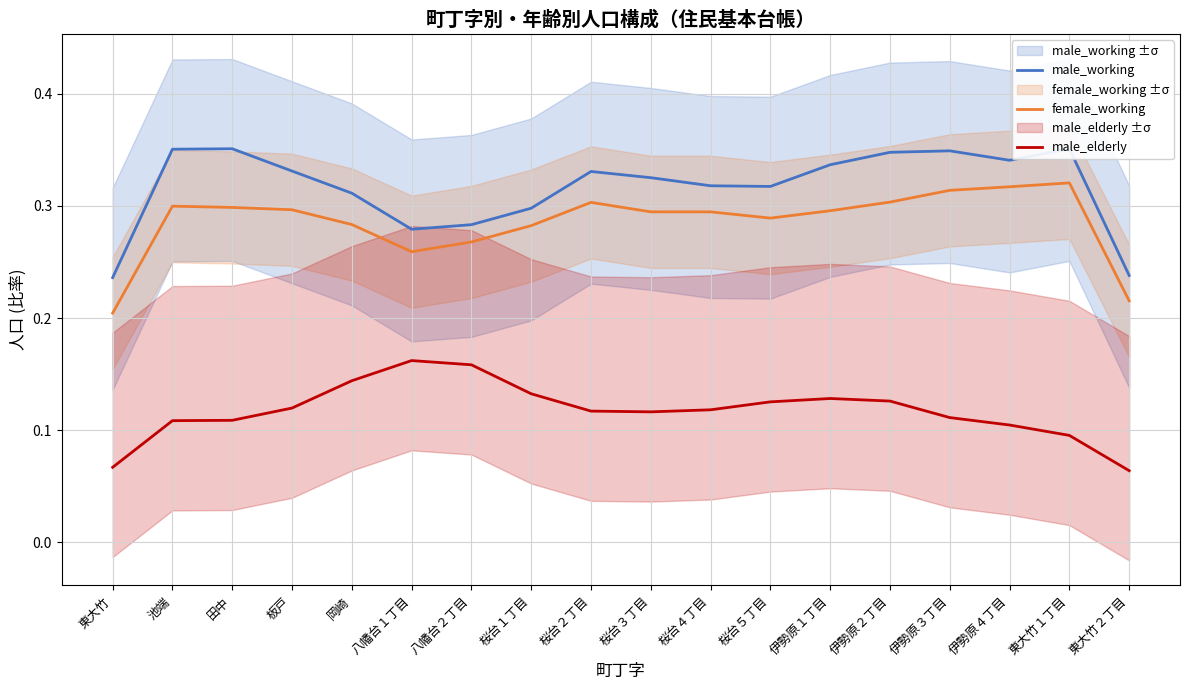

Between 東大竹１丁目 and 東大竹２丁目, which series saw the biggest shift?

male_working